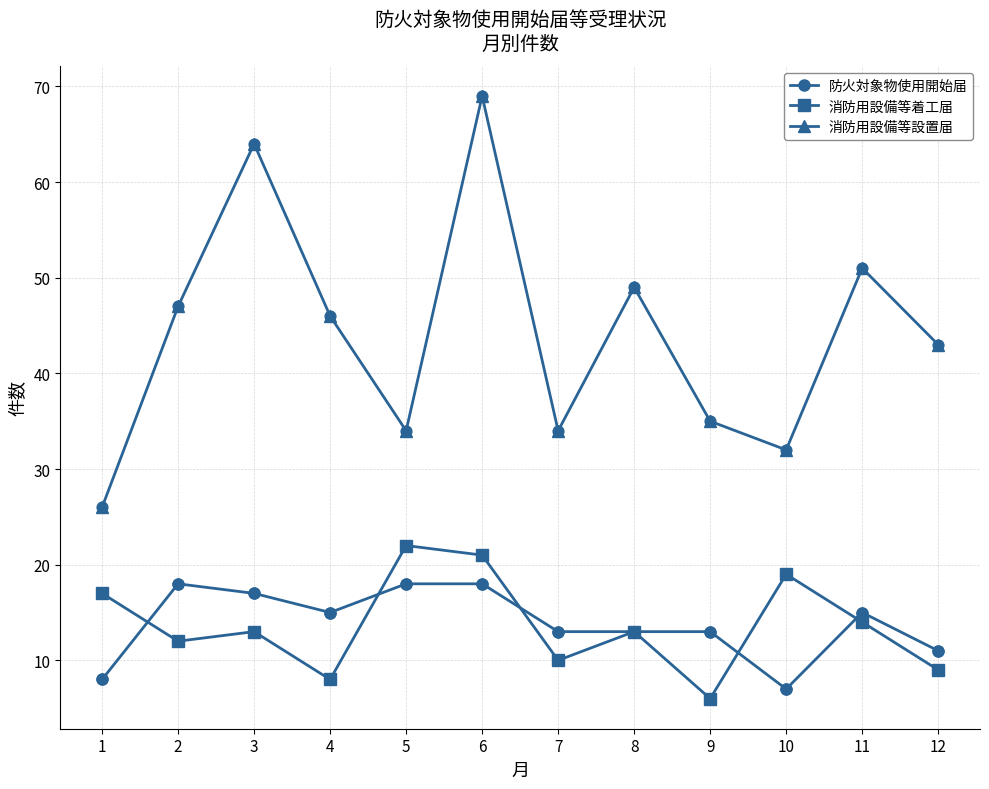

Which series changed the most between 1 and 5?

防火対象物使用開始届